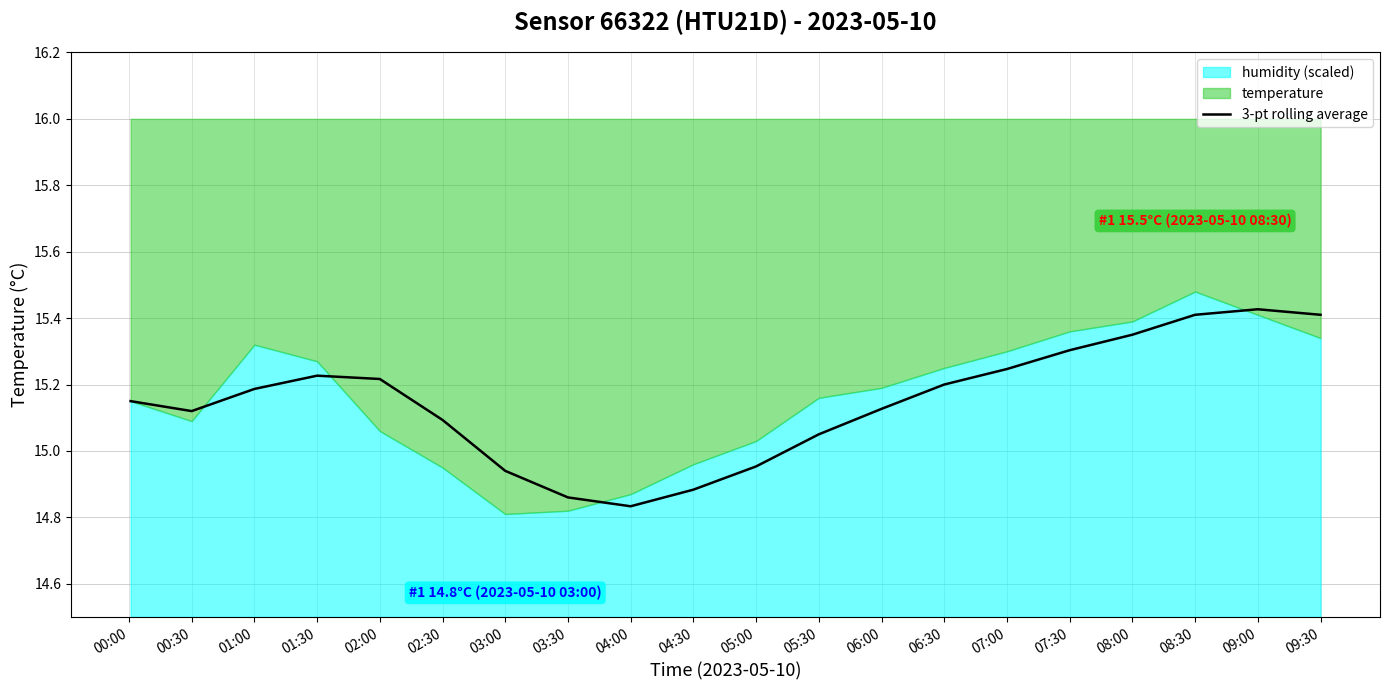

What is the value of the 9th point from the left?

14.8